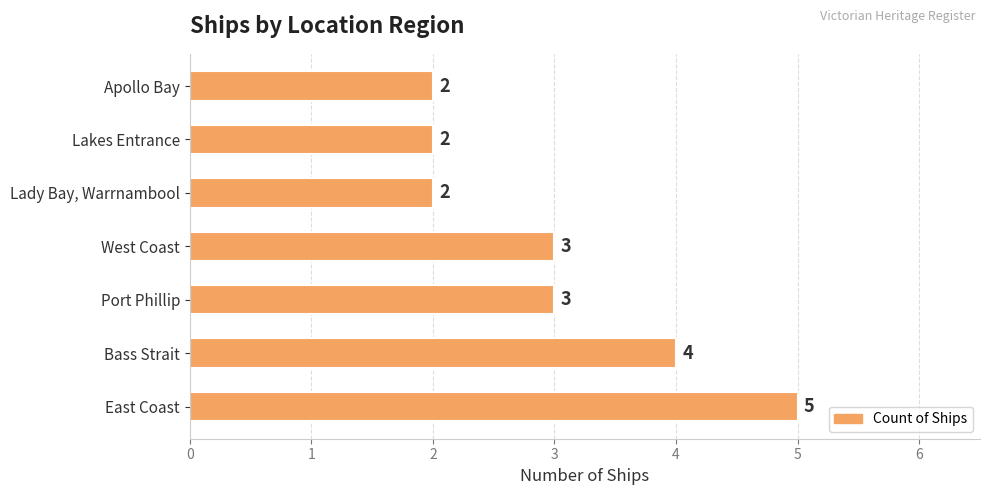

Reading bottom to top, transcribe all the data shown in this chart.

5	4	3	3	2	2	2